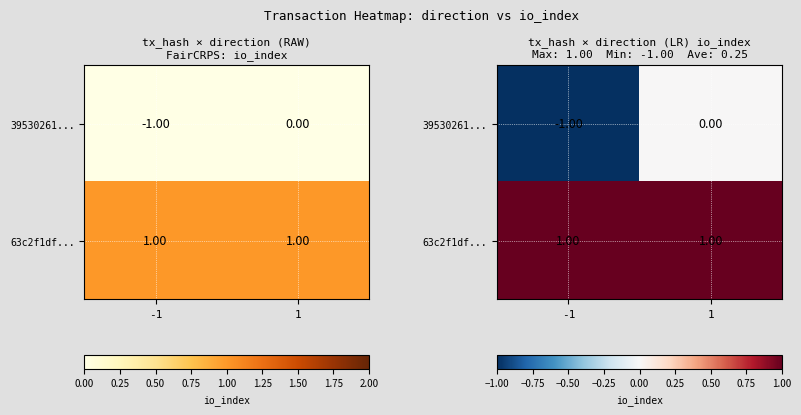

The 39530261... series shows -1 at -1. True or false?

True